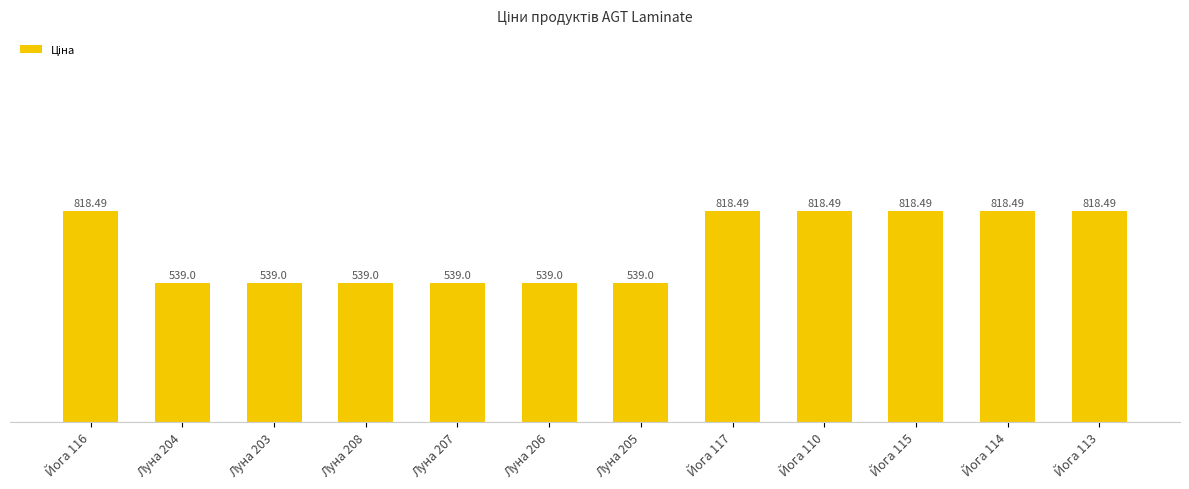

What value does the data have at Йога 113?

818.5